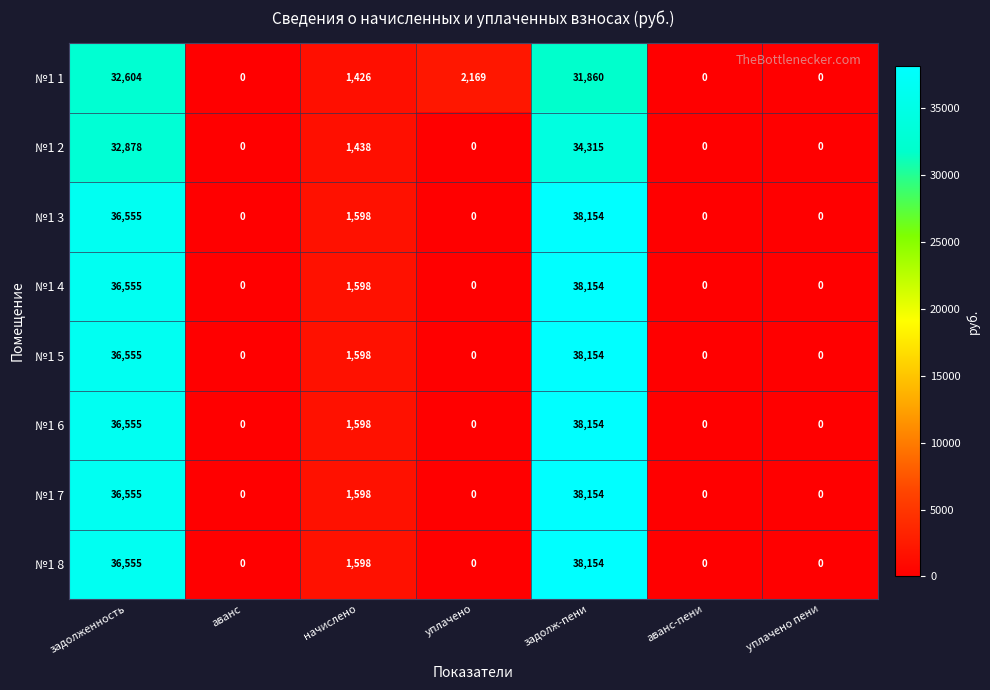

At which category is the sum across all series the highest?

задолж-пени